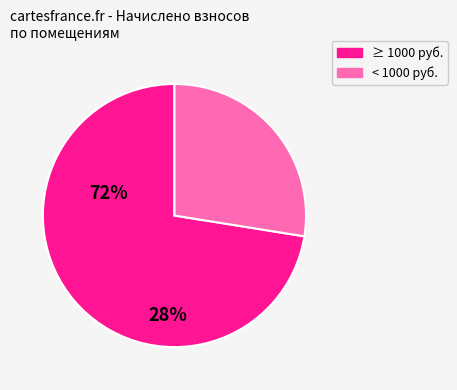

Is there any slice that represents more than half of the pie?

Yes